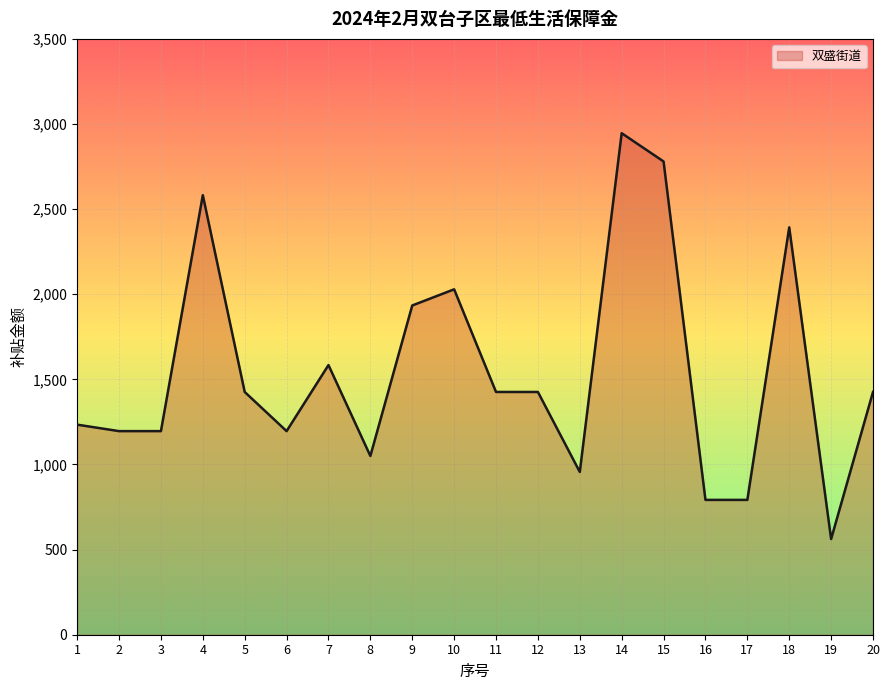

What is the change in value from 9 to 17?

-1142